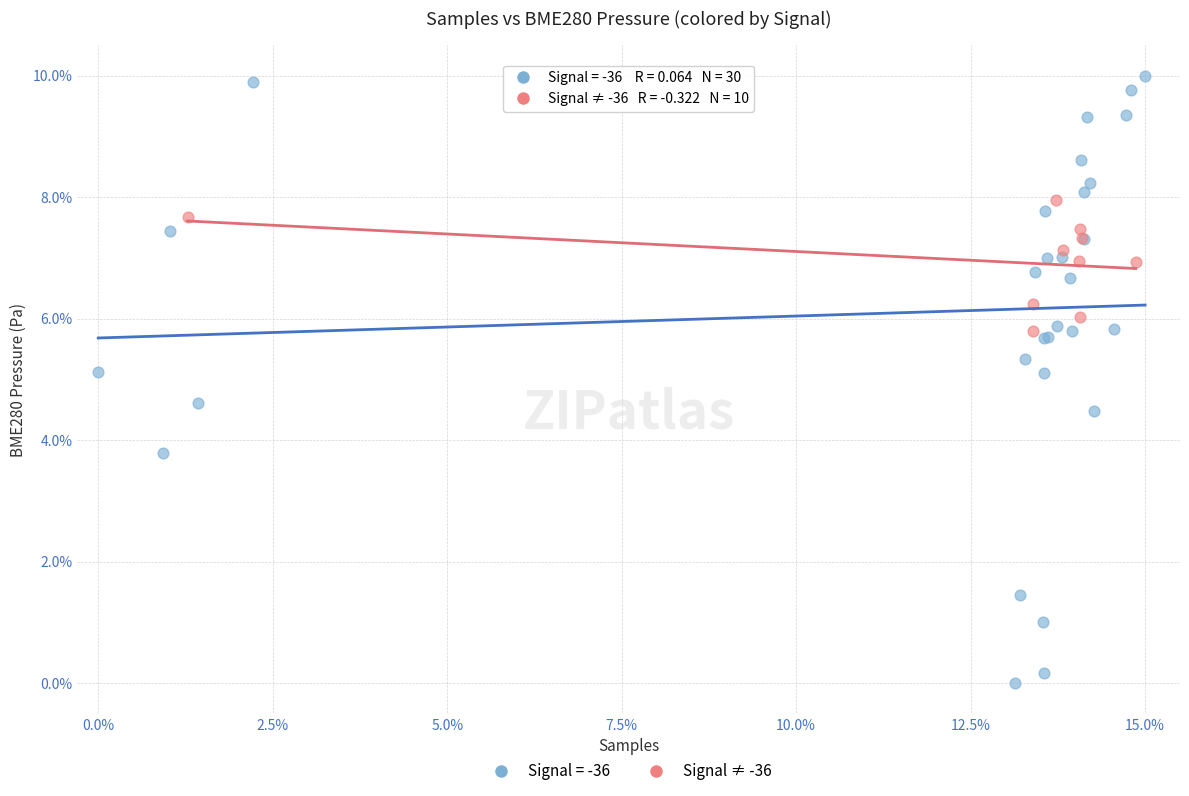

Which series reaches the minimum Y coordinate?

Signal = -36